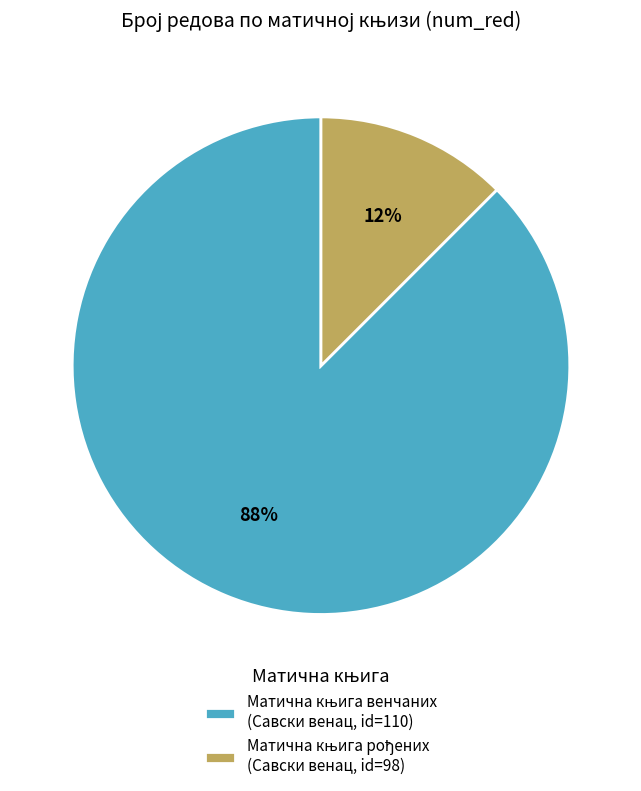

Is there a majority slice in this chart?

Yes